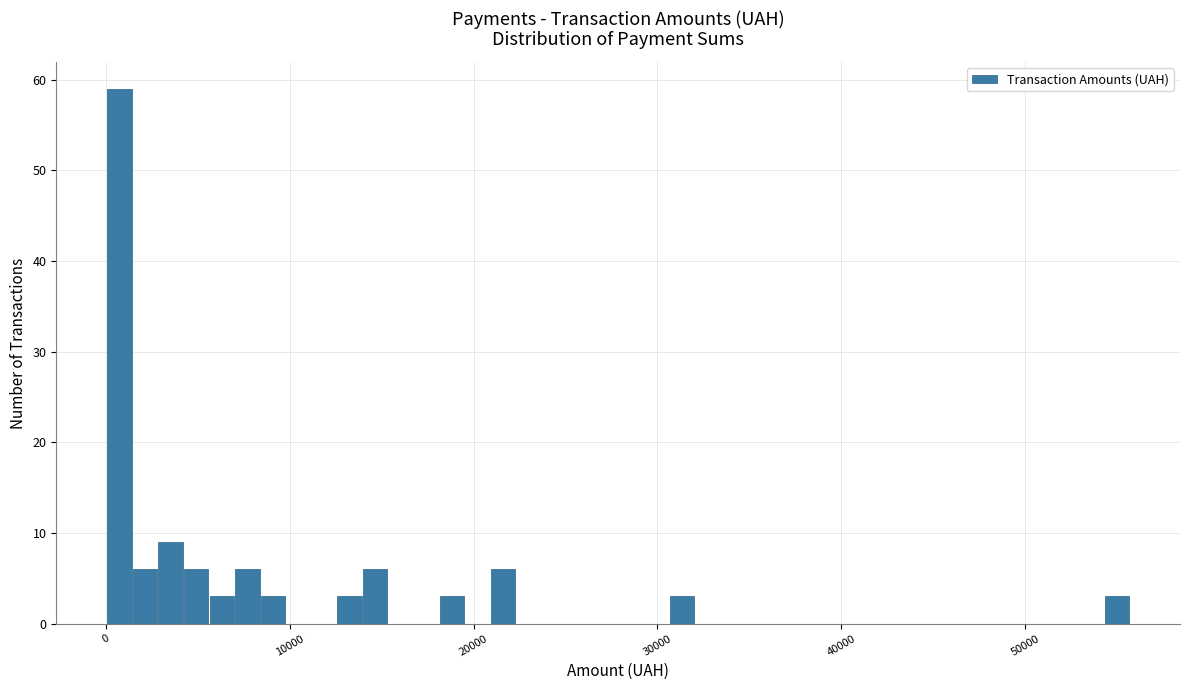

Read against the x-axis, roughly where is the centre of the tallest bar?

1000